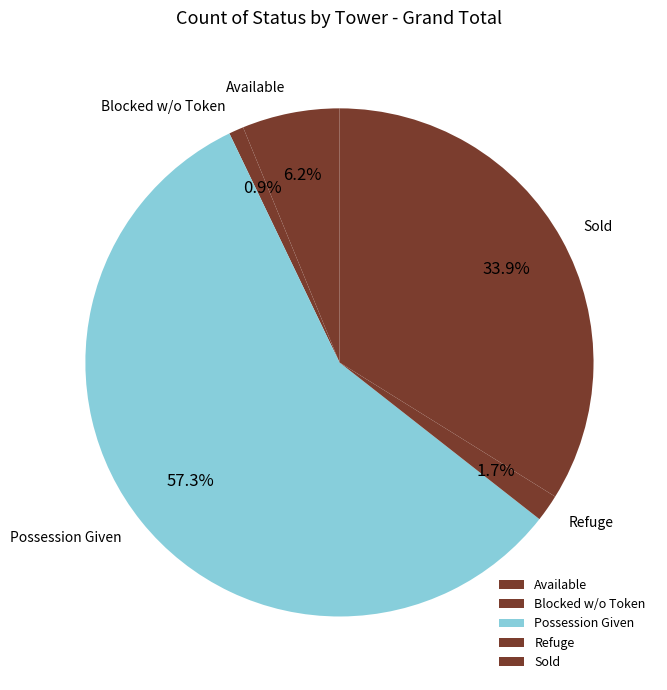

Which category has the smallest portion of the pie?

Blocked w/o Token